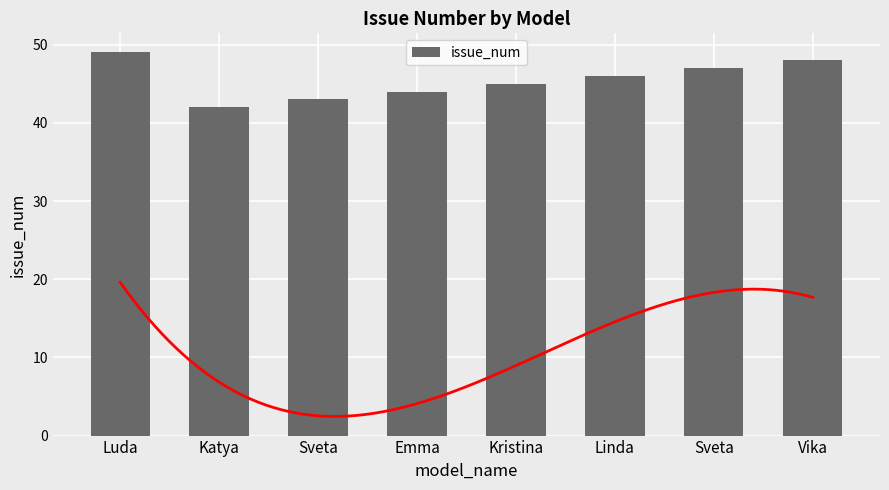

What value does the data have at Linda?

46